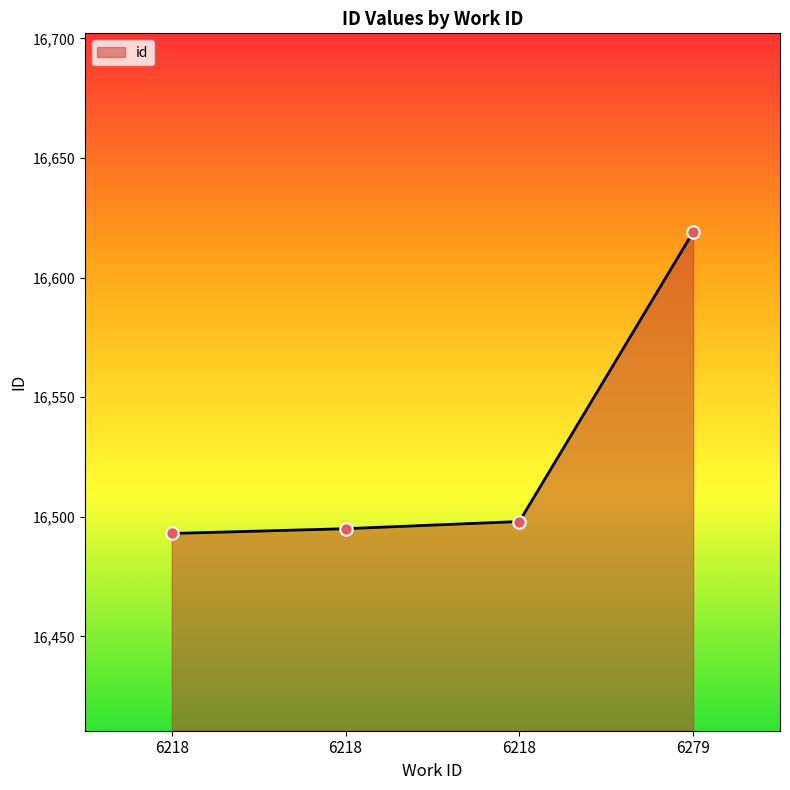

Approximately how many times larger is the value at 6218 compared to 6279?

1.0